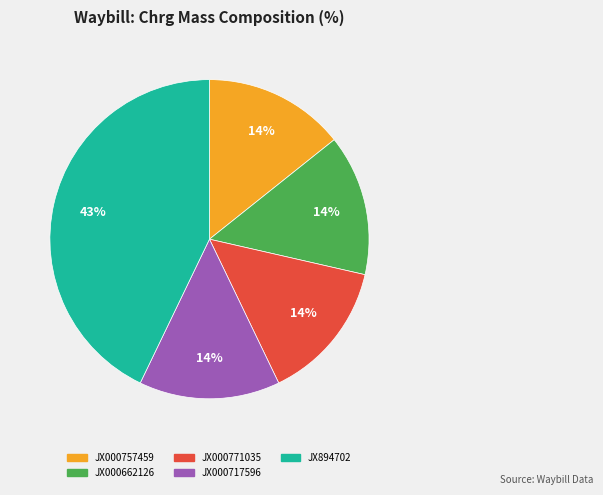

True or false: JX894702 accounts for 43% of the total.

True